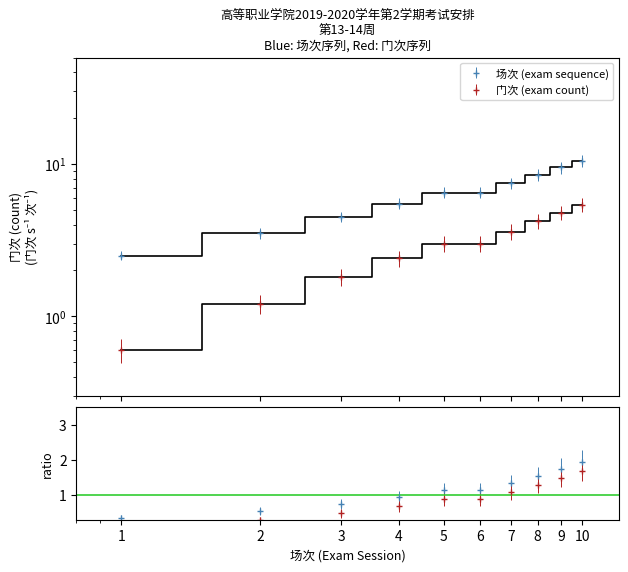

What is the difference between the highest and lowest values at 2?

2.3